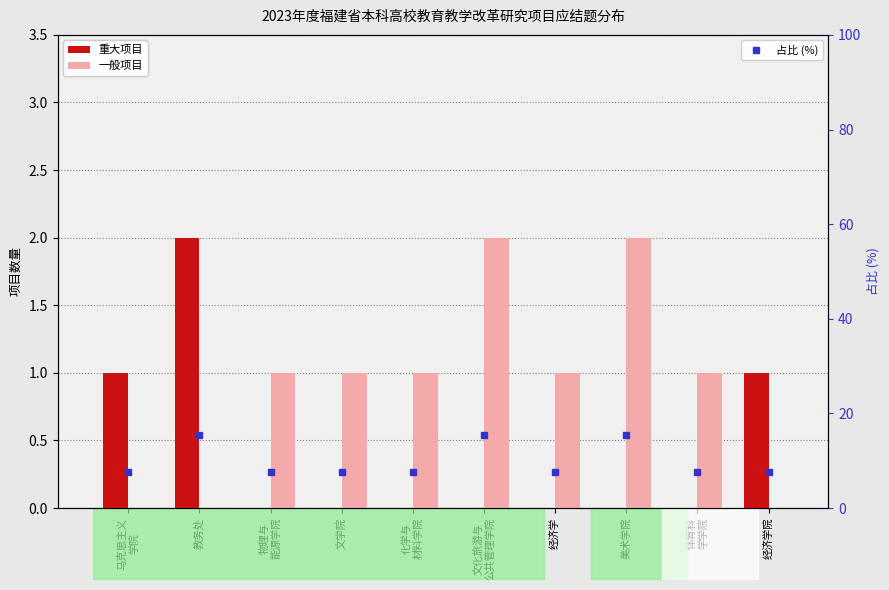

What are all the series names shown in the legend?

重大项目, 一般项目, 占比 (%)